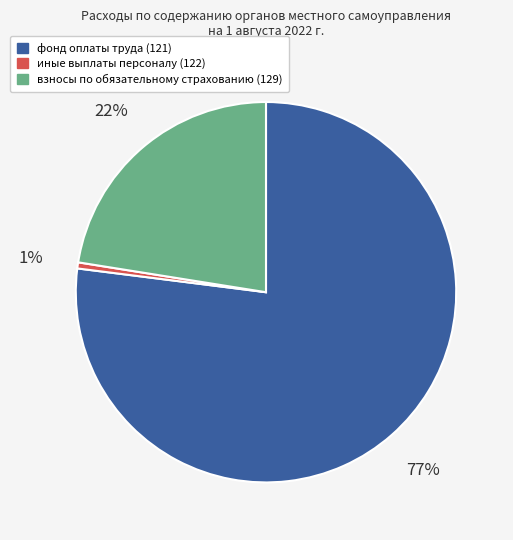

Is it true that иные выплаты персоналу (122) is 8% of the pie?

False